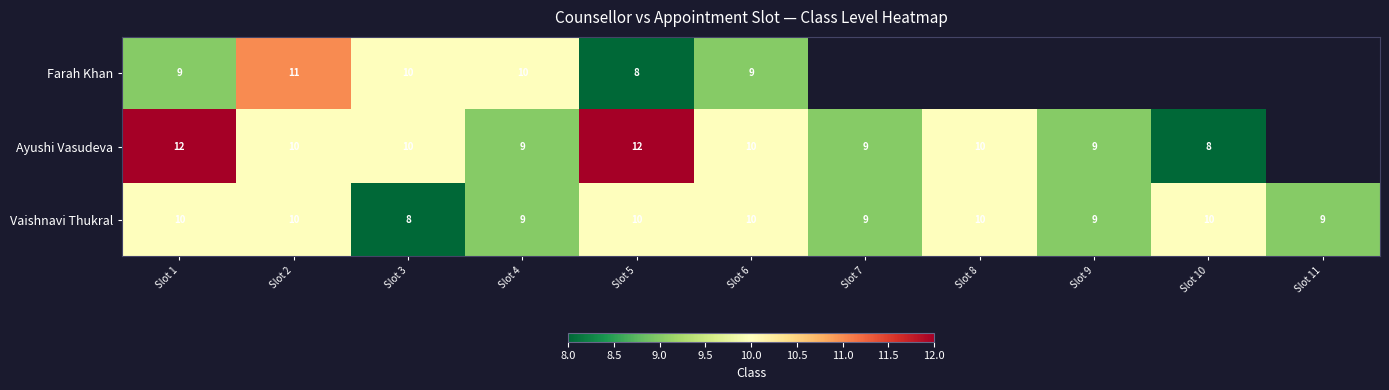

What is the approximate value of Vaishnavi Thukral at Slot 9?

9